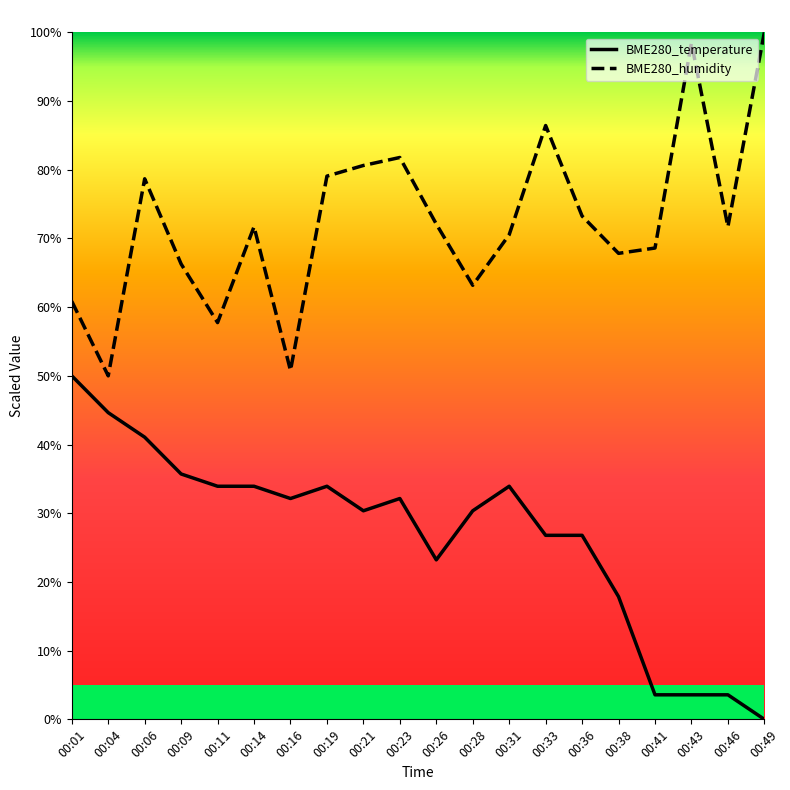

What are all the series names shown in the legend?

BME280_temperature, BME280_humidity